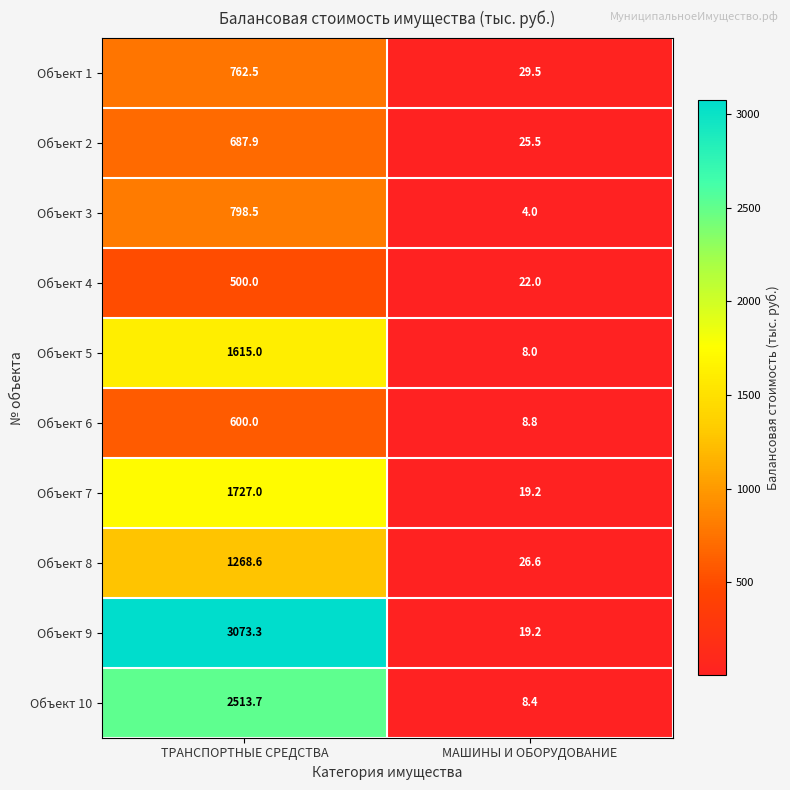

How many series are shown in this chart?

10